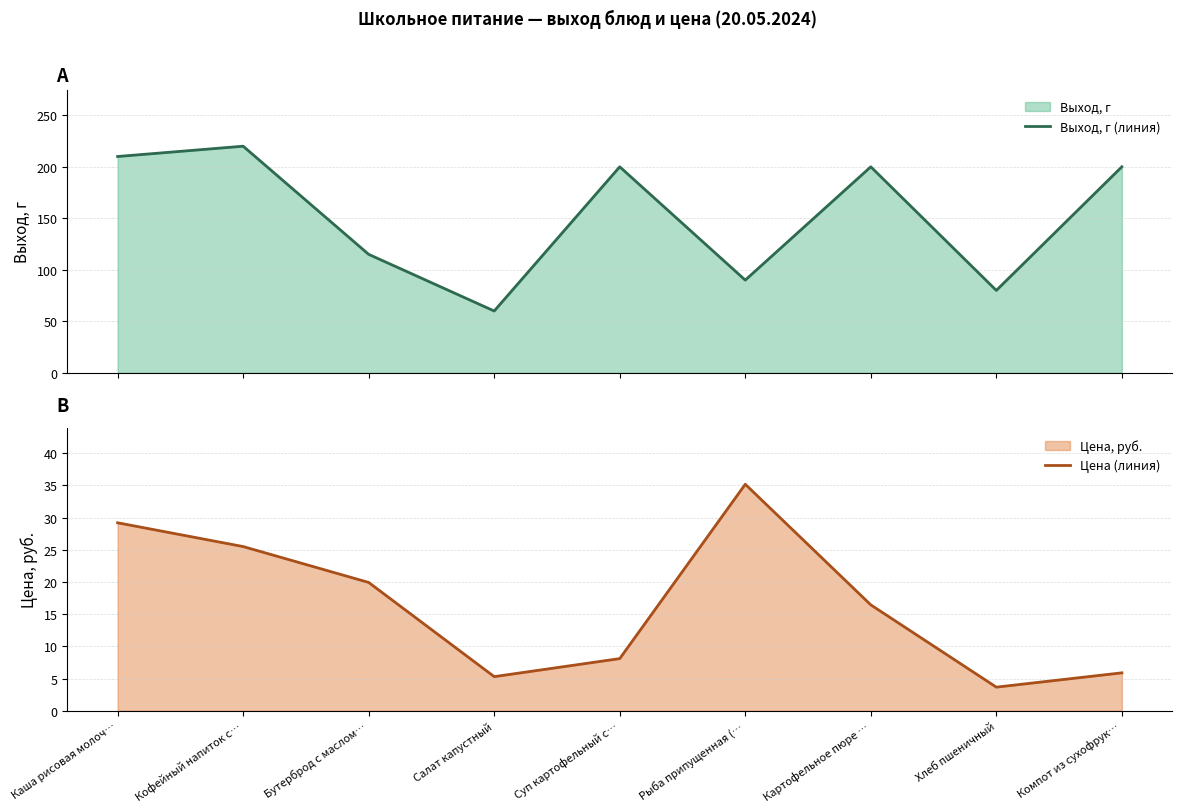

What is the difference between the maximum and minimum values in the Выход, г (линия) series?

160